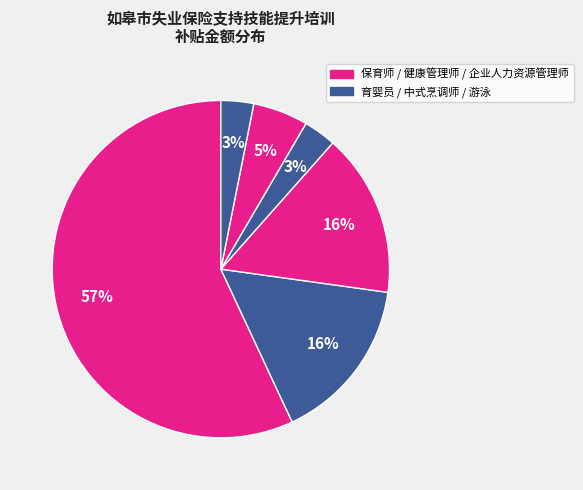

How many slices are in this pie chart?

6